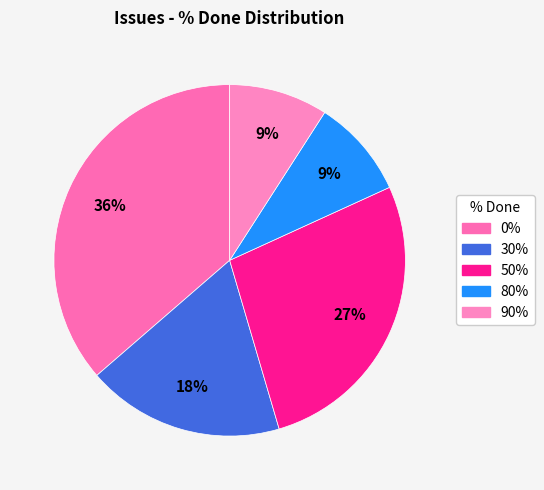

How many slices are in this pie chart?

5